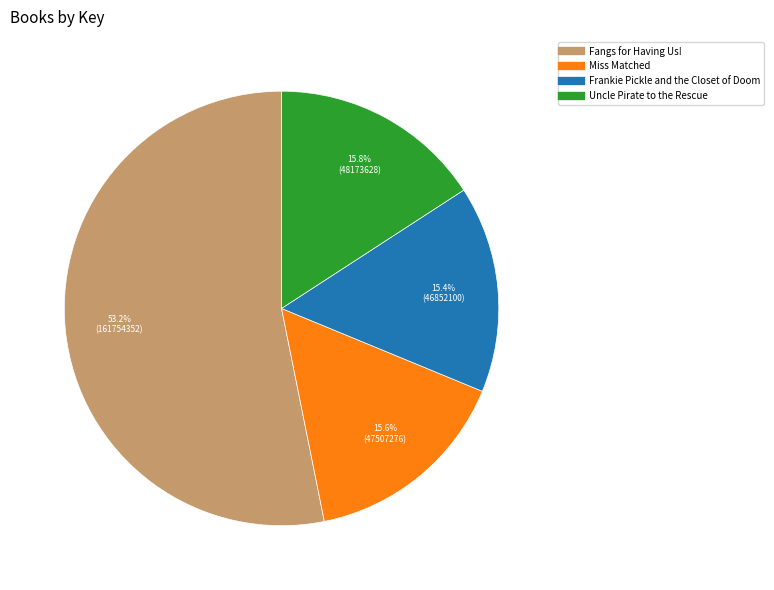

To the nearest percent, what percentage of the pie is Uncle Pirate to the Rescue?

16%